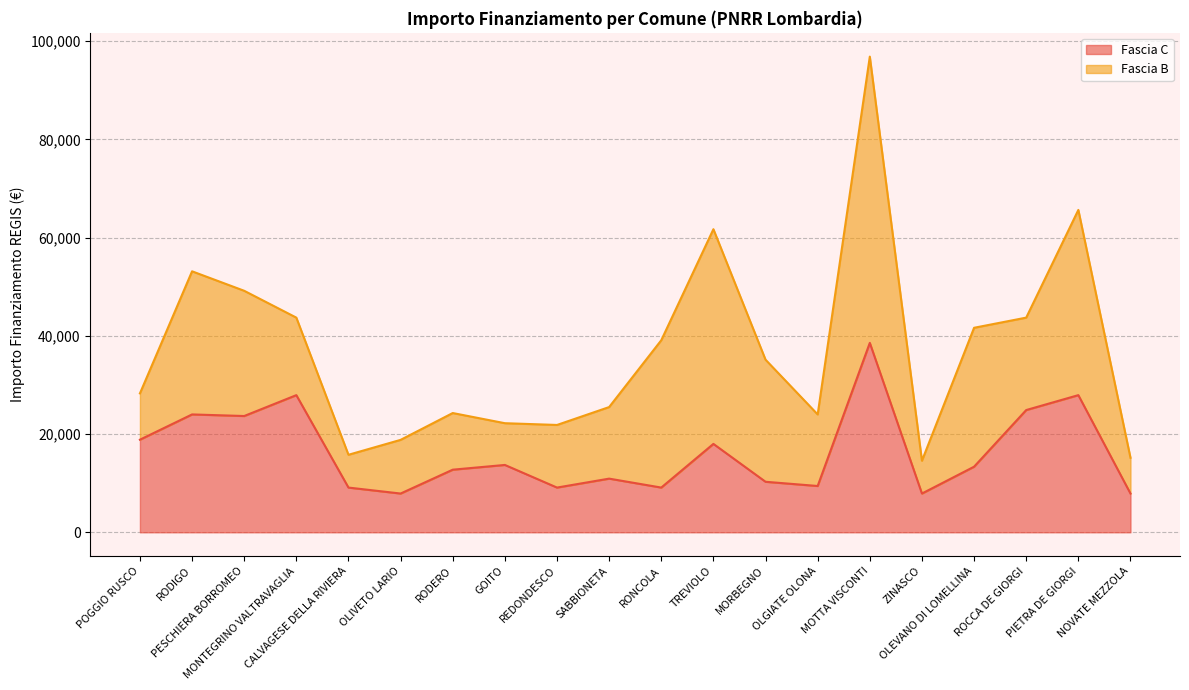

What is the sum of the values at PIETRA DE GIORGI and CALVAGESE DELLA RIVIERA?

37027